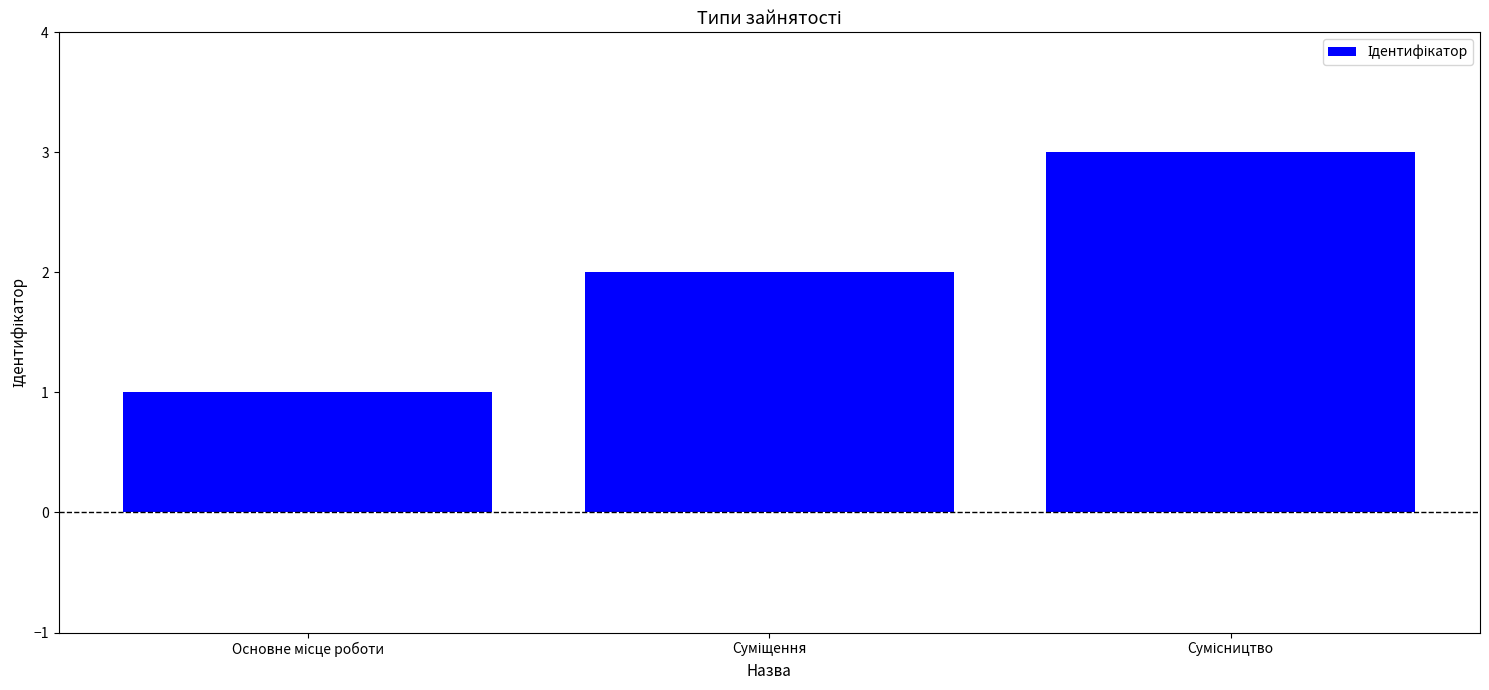

How many data points are less than 2?

1